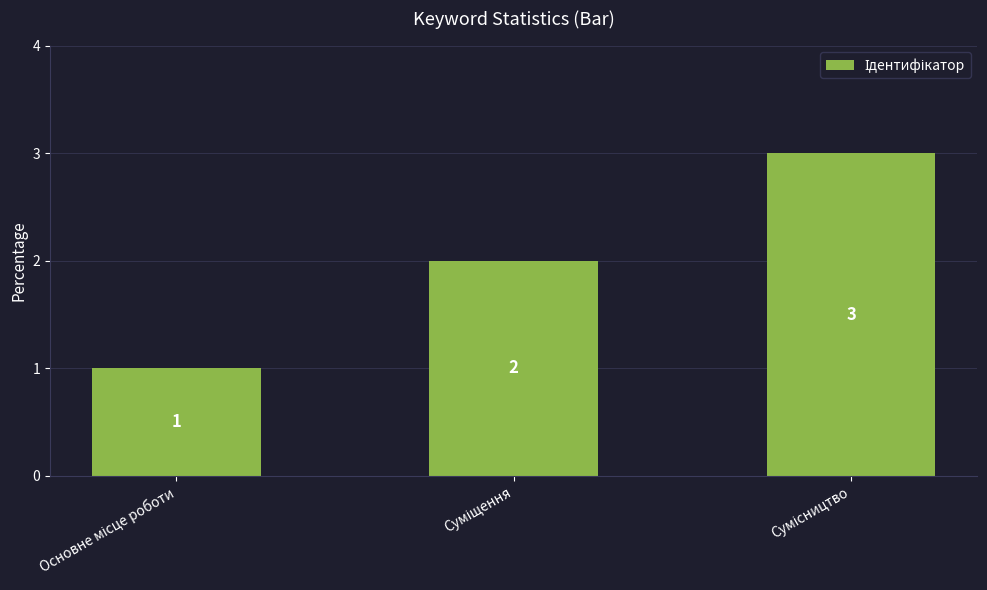

How many categories are shown in the chart?

3